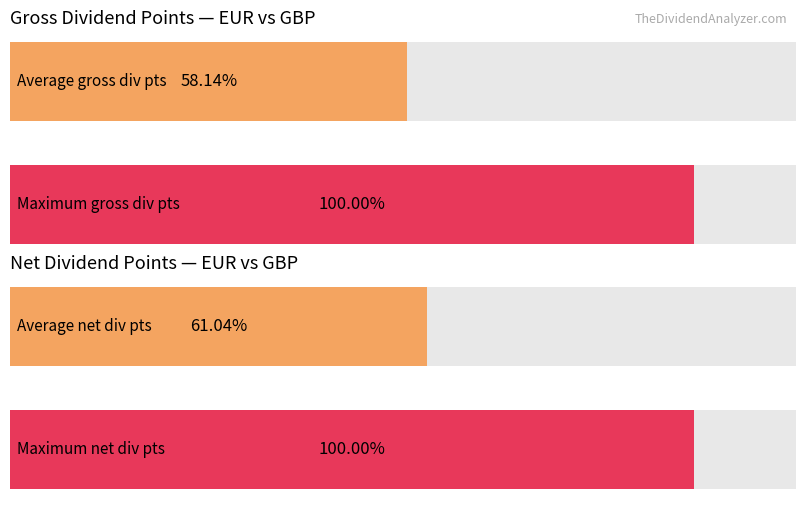

Are the bars grouped side by side (vs. stacked)?

Yes